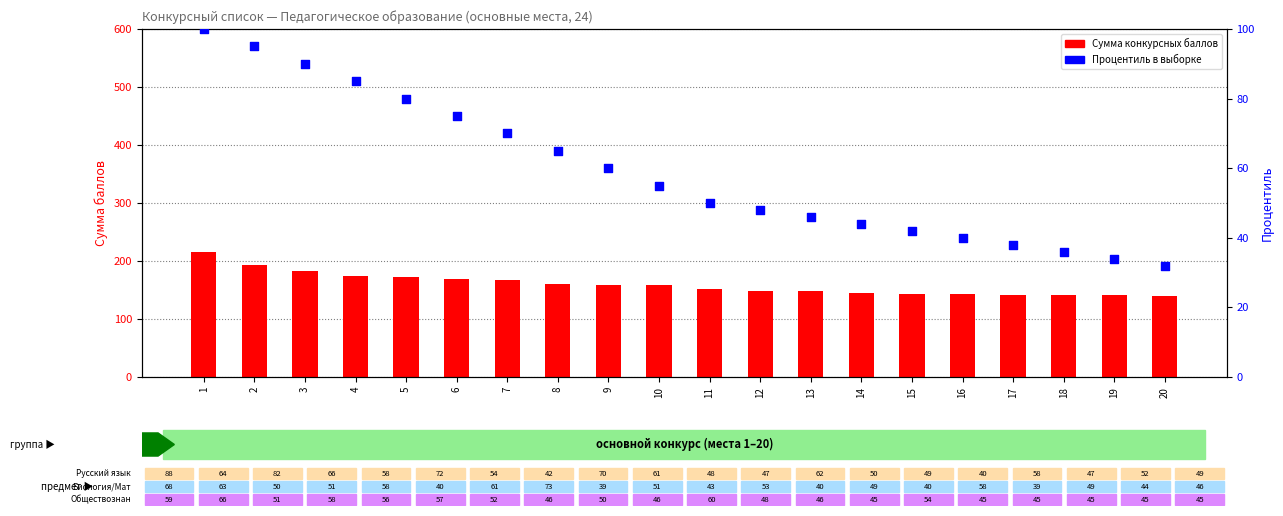

Which series reaches the minimum Y coordinate?

Процентиль в выборке